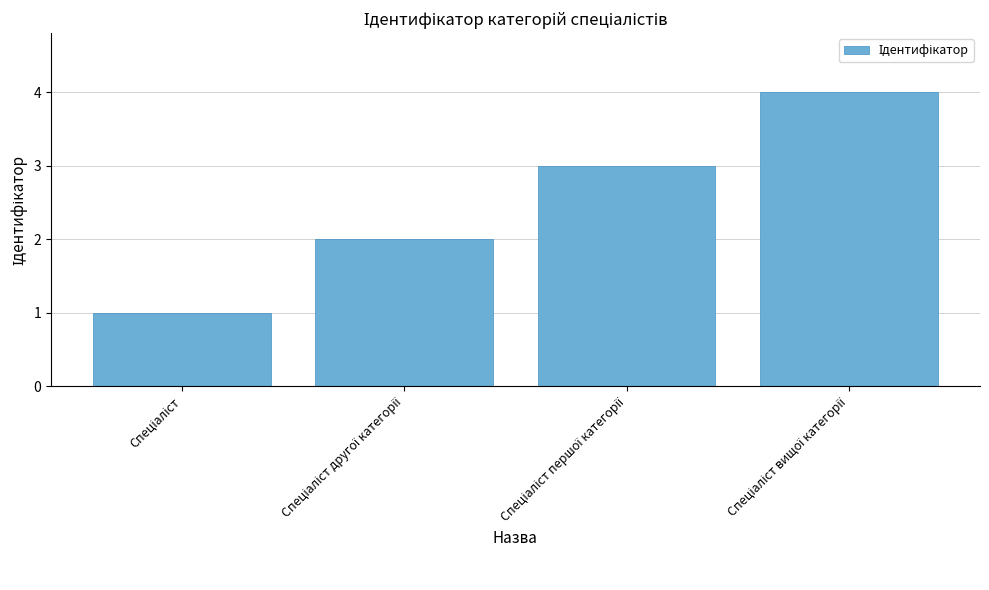

What is the maximum value shown in the chart?

4